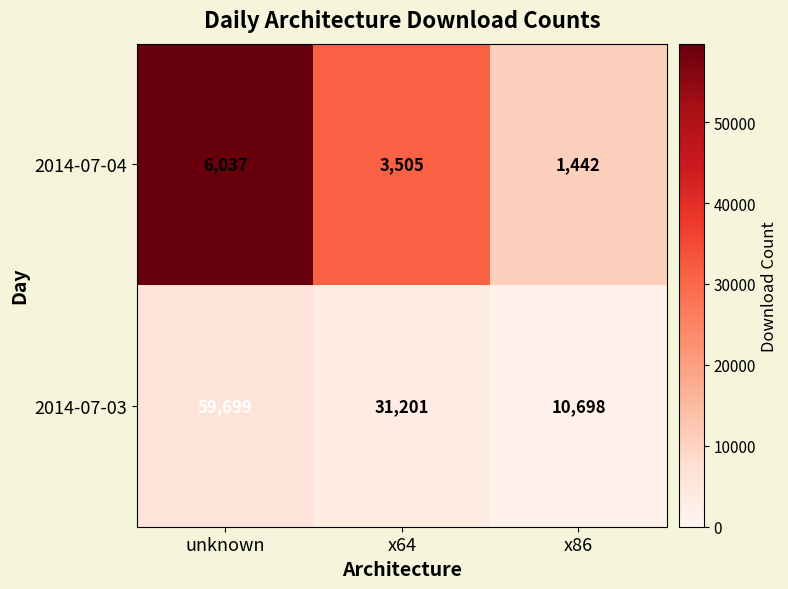

At which category is the sum across all series the highest?

unknown